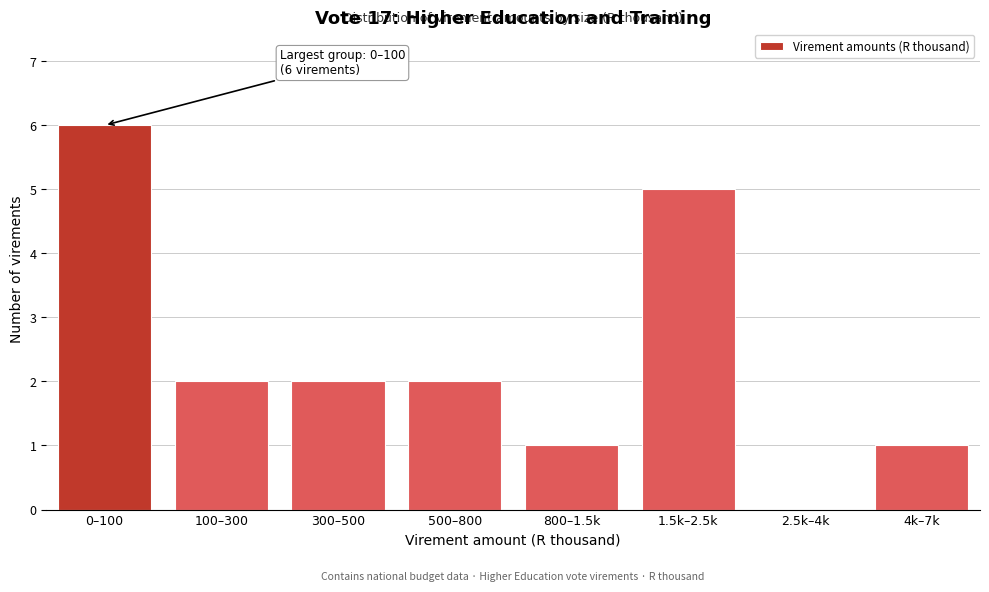

Reading left to right, what are all the values shown in this chart?

0–100=6	100–300=2	300–500=2	500–800=2	800–1.5k=1	1.5k–2.5k=5	2.5k–4k=0	4k–7k=1